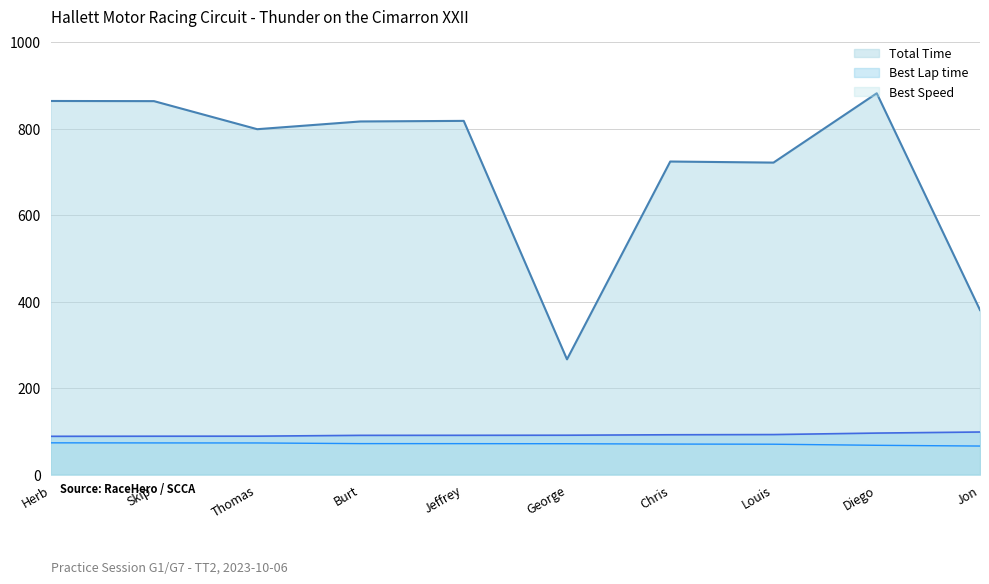

The value of Best Speed at Jon is 65.9. True or false?

True